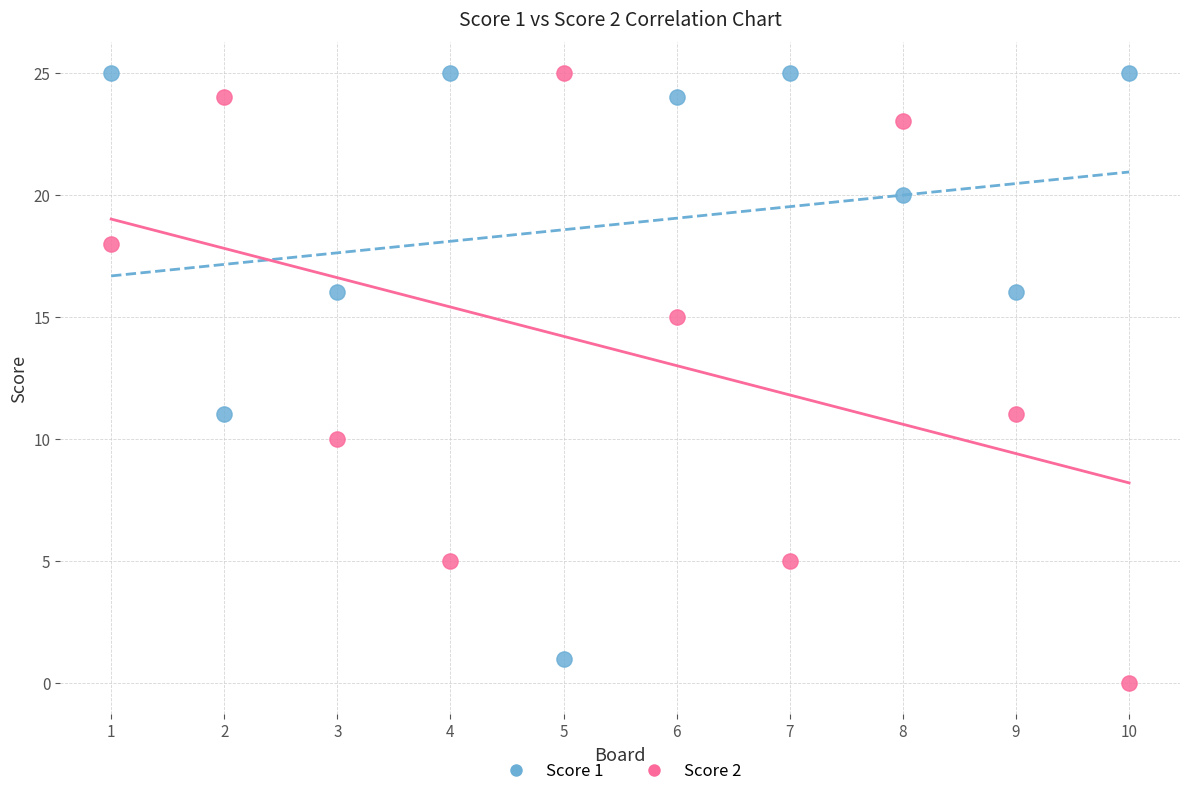

Across all data points, what is the range of Y values (max minus min)?

25